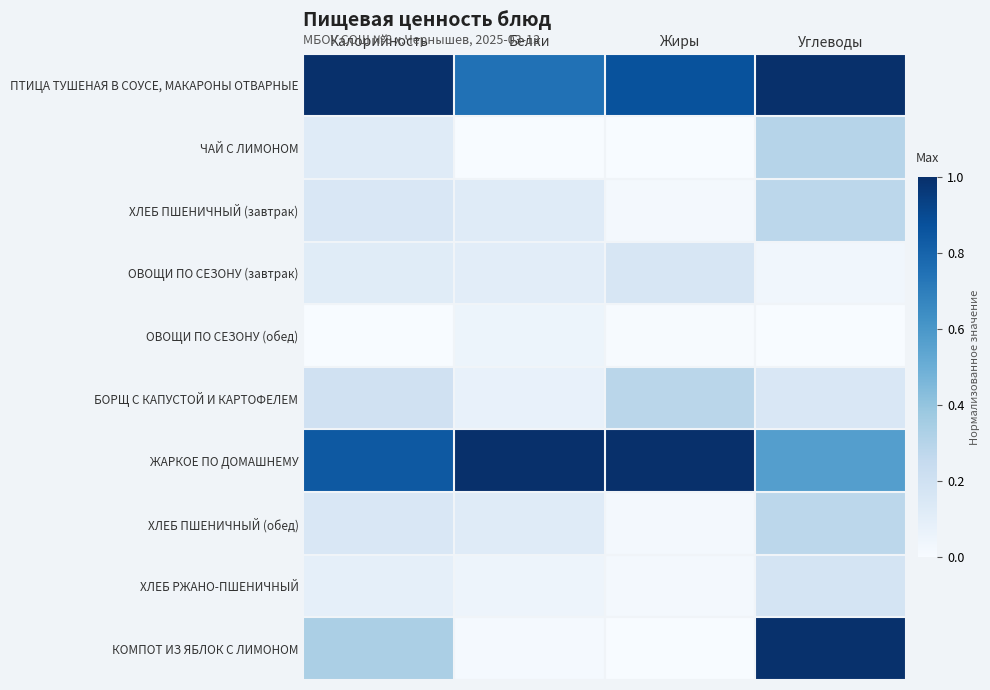

Reading left to right, transcribe all the data shown in this chart.

ПТИЦА ТУШЕНАЯ В СОУСЕ, МАКАРОНЫ ОТВАРНЫЕ: Калорийность=1.0	Белки=0.7	Жиры=0.9	Углеводы=1.0
ЧАЙ С ЛИМОНОМ: Калорийность=0.1	Белки=0.0	Жиры=0.0	Углеводы=0.3
ХЛЕБ ПШЕНИЧНЫЙ (завтрак): Калорийность=0.1	Белки=0.1	Жиры=0.0	Углеводы=0.3
ОВОЩИ ПО СЕЗОНУ (завтрак): Калорийность=0.1	Белки=0.1	Жиры=0.2	Углеводы=0.0
ОВОЩИ ПО СЕЗОНУ (обед): Калорийность=0.0	Белки=0.1	Жиры=0.0	Углеводы=0.0
БОРЩ С КАПУСТОЙ И КАРТОФЕЛЕМ: Калорийность=0.2	Белки=0.1	Жиры=0.3	Углеводы=0.2
ЖАРКОЕ ПО ДОМАШНЕМУ: Калорийность=0.8	Белки=1.0	Жиры=1.0	Углеводы=0.6
ХЛЕБ ПШЕНИЧНЫЙ (обед): Калорийность=0.1	Белки=0.1	Жиры=0.0	Углеводы=0.3
ХЛЕБ РЖАНО-ПШЕНИЧНЫЙ: Калорийность=0.1	Белки=0.1	Жиры=0.0	Углеводы=0.2
КОМПОТ ИЗ ЯБЛОК С ЛИМОНОМ: Калорийность=0.3	Белки=0.0	Жиры=0.0	Углеводы=1.0